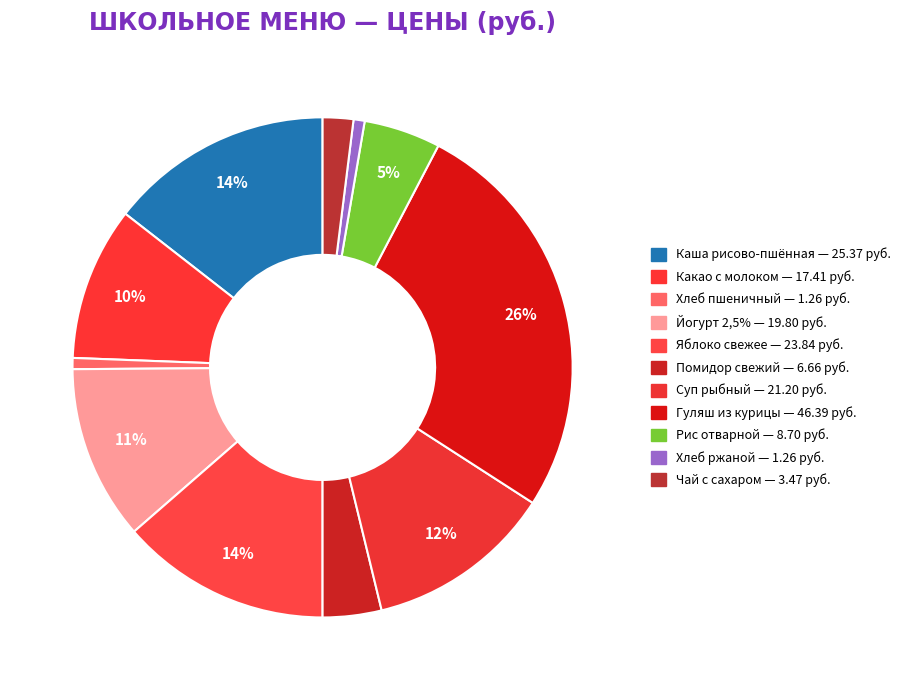

Rank the categories by value from lowest to highest.

Хлеб пшеничный, Хлеб ржаной, Чай с сахаром, Овощи натуральные свежие (помидор), Рис отварной, Какао с молоком, Йогурт 2,5%, Суп рыбный (треска), Яблоко свежее, Каша вязкая молочная из риса и пшена, Гуляш из курицы